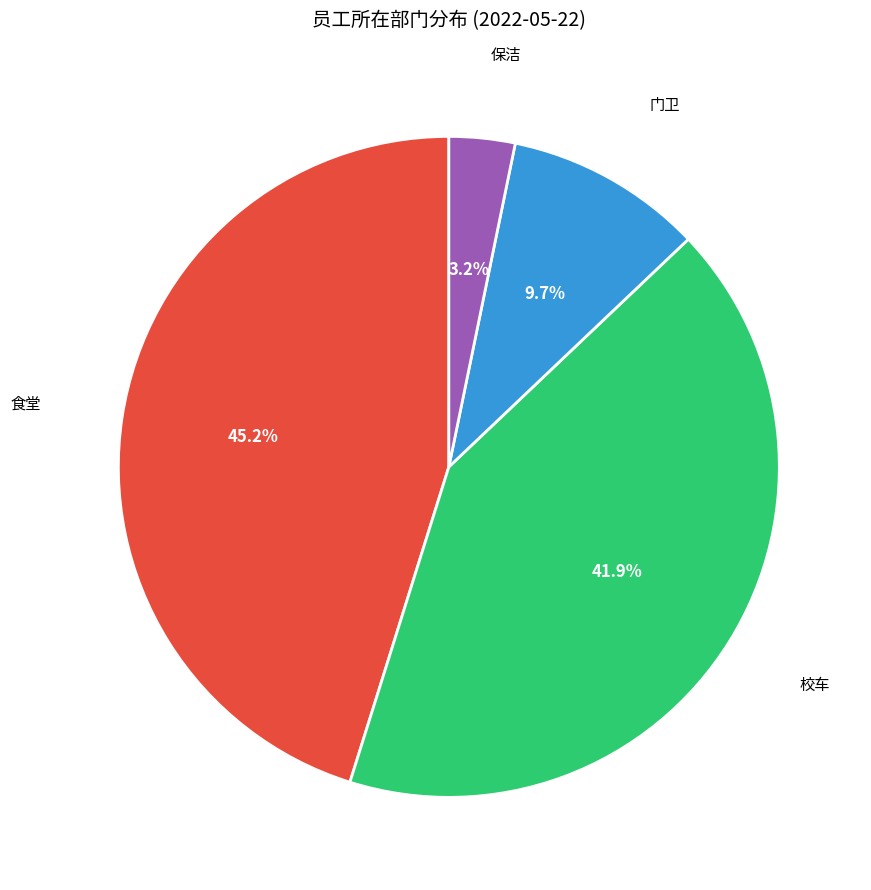

Is there a majority slice in this chart?

No